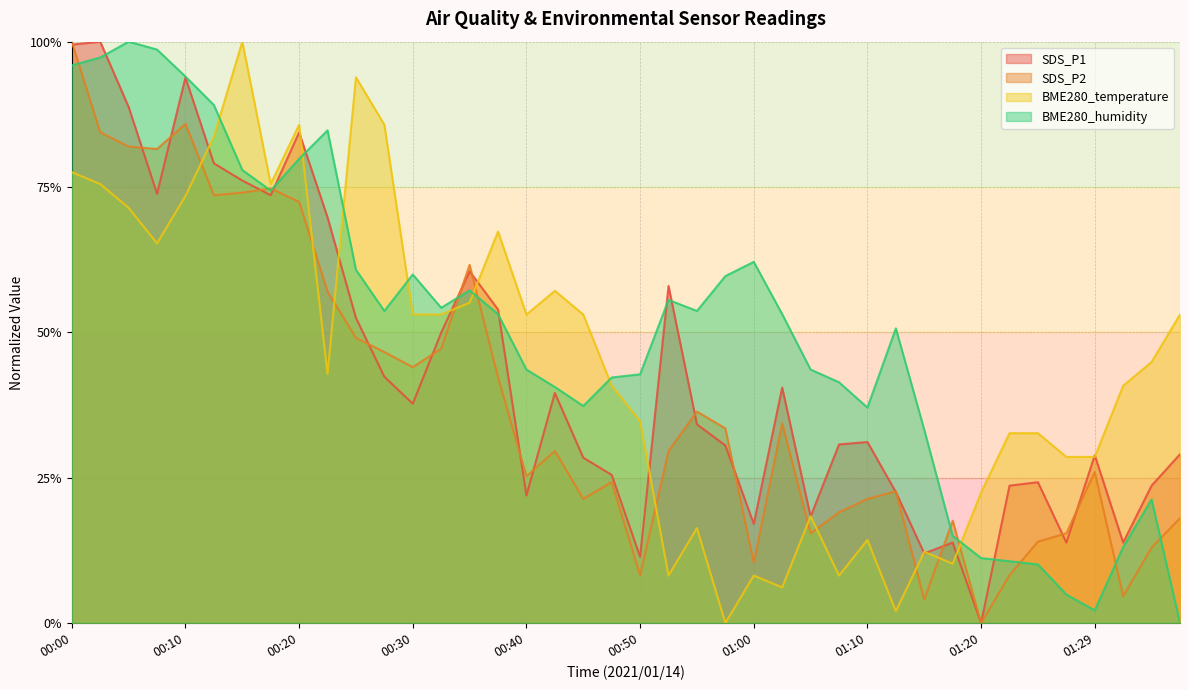

How many values in the BME280_temperature series exceed 44?

20